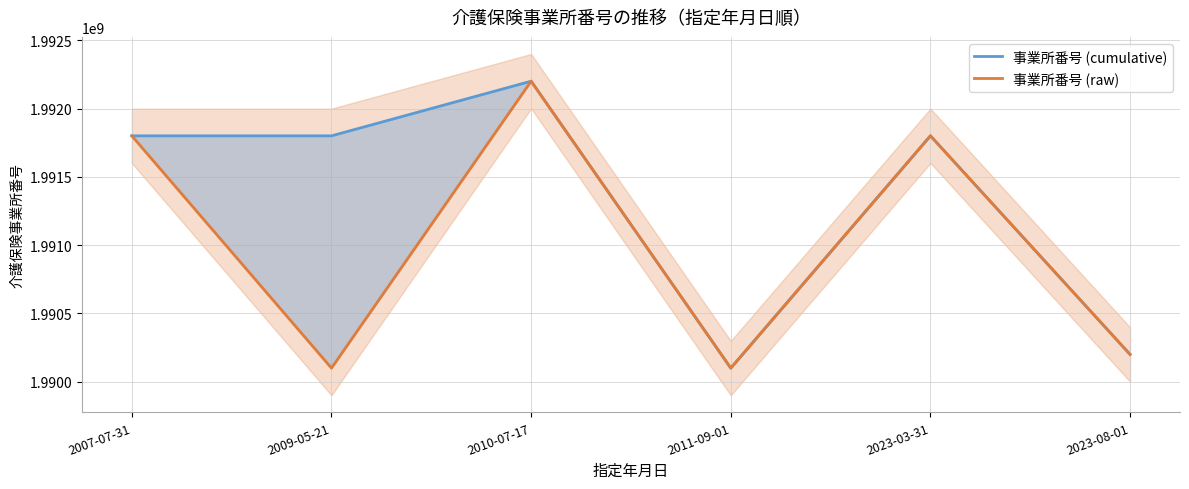

Where is the first local minimum for 事業所番号 (raw)?

2009-05-21